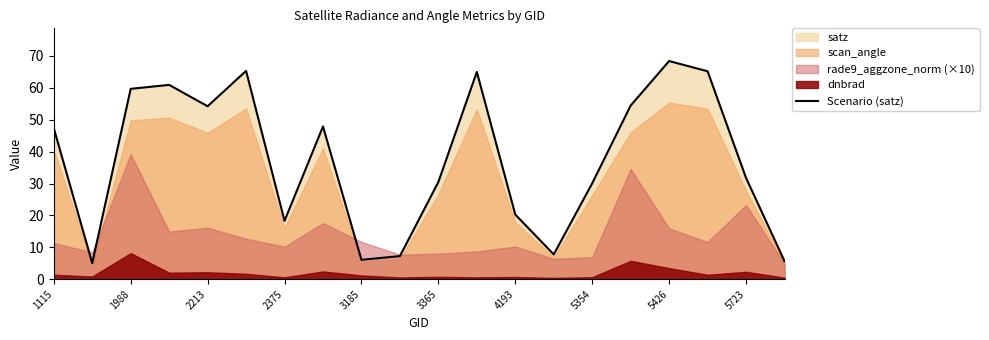

What is the minimum value for Scenario (satz)?

5.0